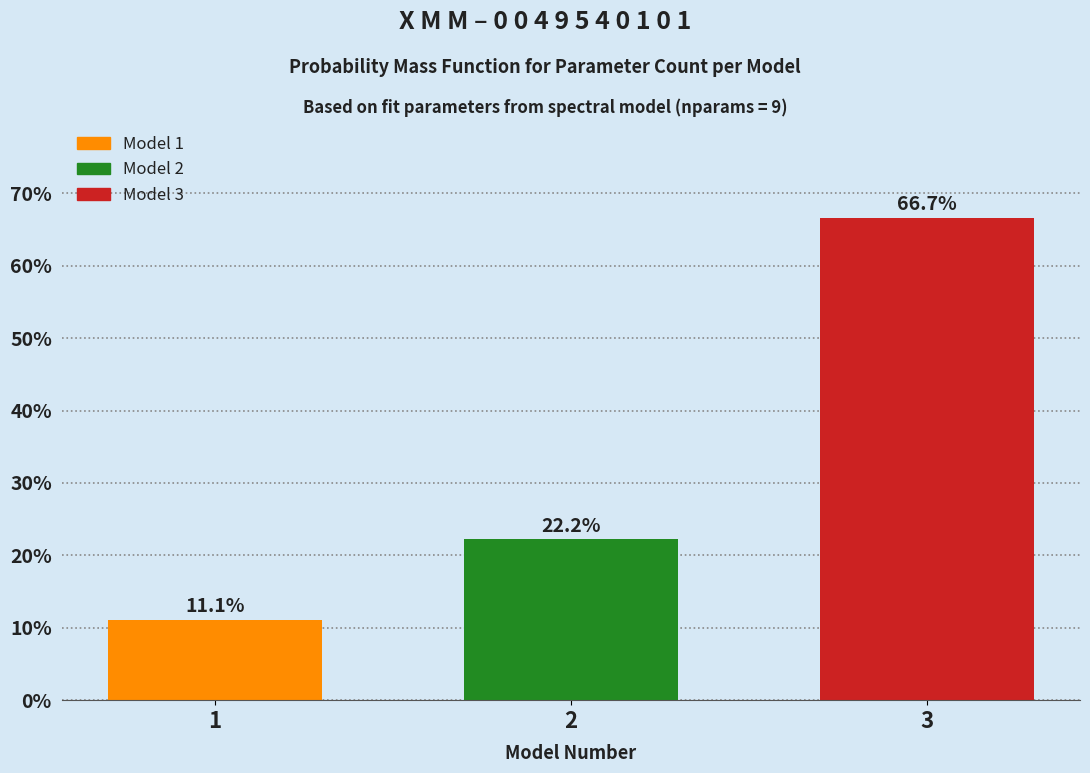

Reading left to right, extract all data points from this chart.

1=11.1	2=22.2	3=66.7